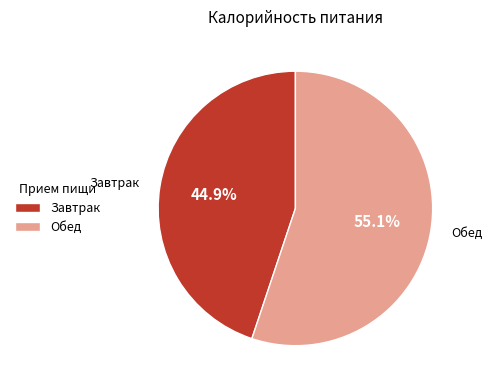

To the nearest percent, what is the difference between the Обед and Завтрак slice percentages?

10%